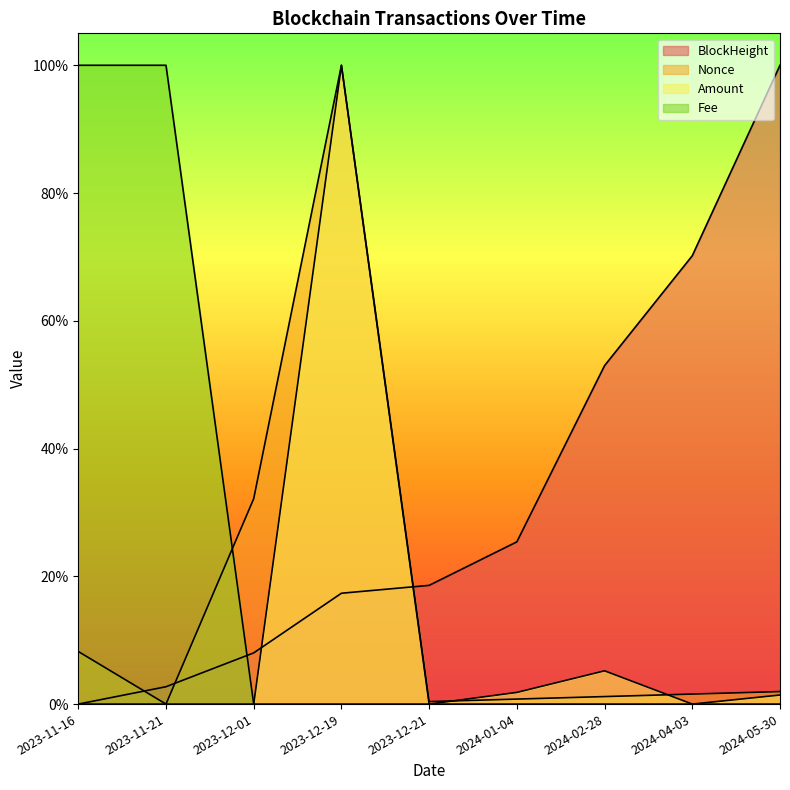

Reading right to left, what are all the values shown in this chart?

BlockHeight: 2024-05-30=1.0	2024-04-03=0.7	2024-02-28=0.5	2024-01-04=0.3	2023-12-21=0.2	2023-12-19=0.2	2023-12-01=0.1	2023-11-21=0.0	2023-11-16=0.0
Nonce: 2024-05-30=0.0	2024-04-03=0.0	2024-02-28=0.0	2024-01-04=0.0	2023-12-21=0.0	2023-12-19=1.0	2023-12-01=0.3	2023-11-21=0.0	2023-11-16=0.1
Amount: 2024-05-30=0.0	2024-04-03=0.0	2024-02-28=0.1	2024-01-04=0.0	2023-12-21=0.0	2023-12-19=1.0	2023-12-01=0.0	2023-11-21=0.0	2023-11-16=0.0
Fee: 2024-05-30=0.0	2024-04-03=0.0	2024-02-28=0.0	2024-01-04=0.0	2023-12-21=0.0	2023-12-19=0.0	2023-12-01=0.0	2023-11-21=1.0	2023-11-16=1.0